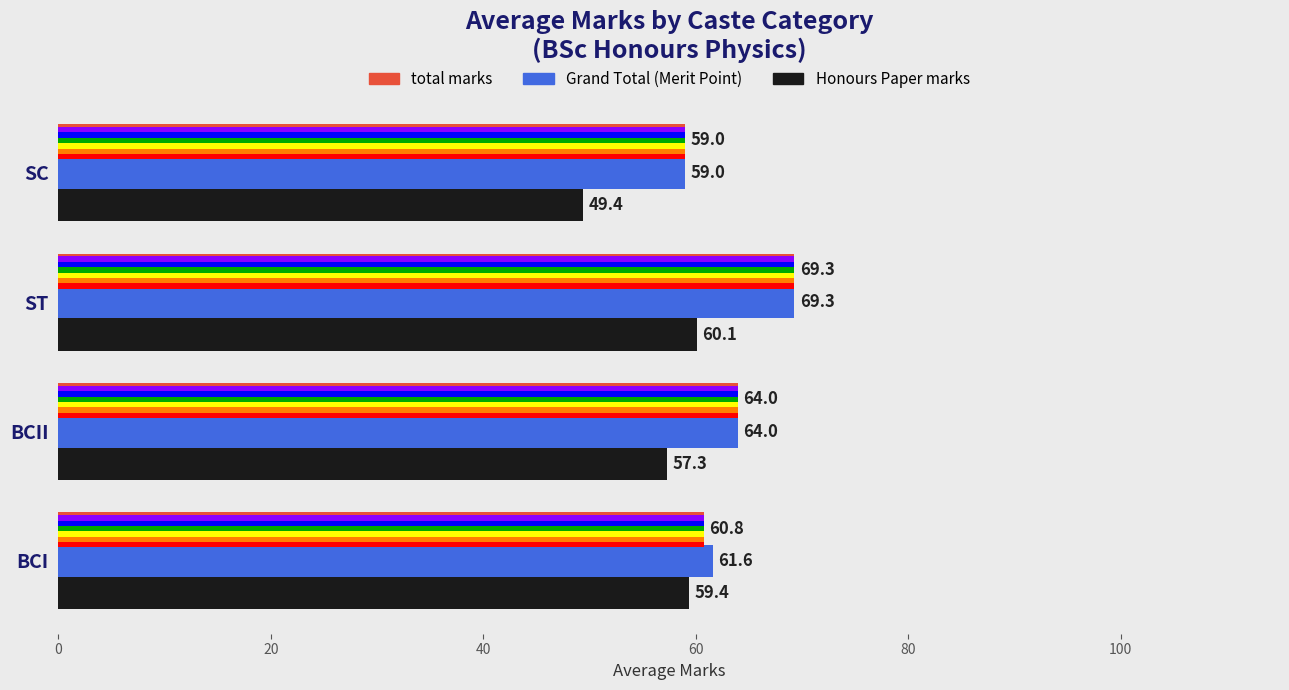

How many groups of bars are there?

4